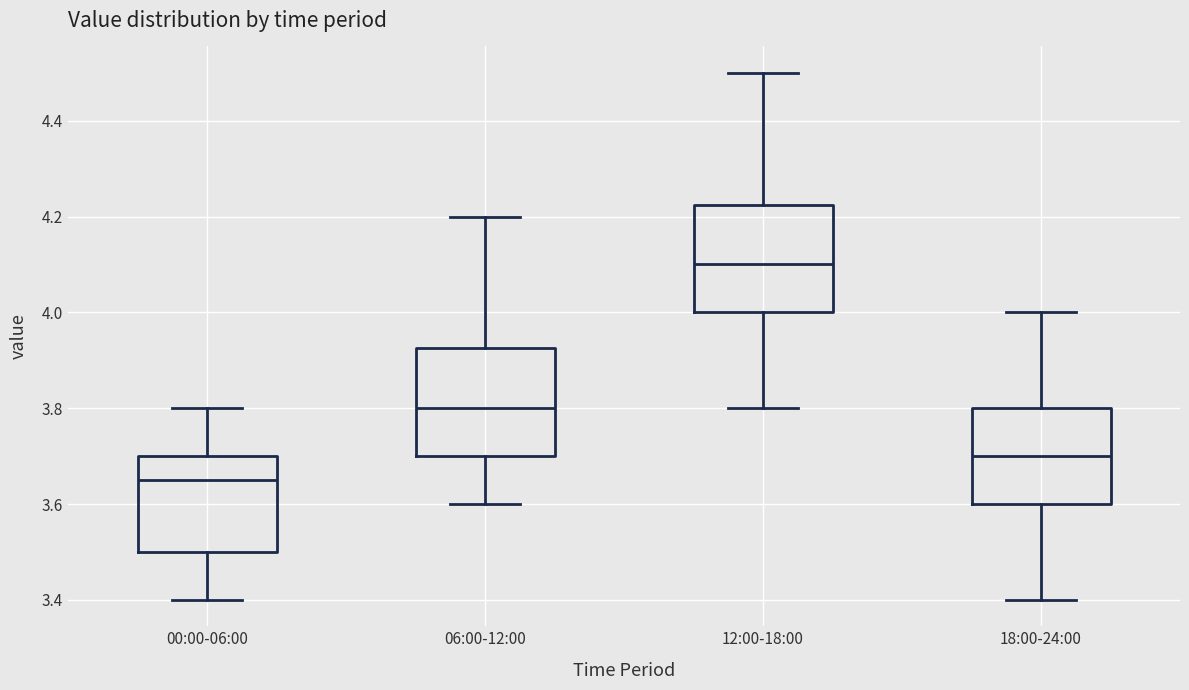

Which box has the highest median line?

12:00-18:00